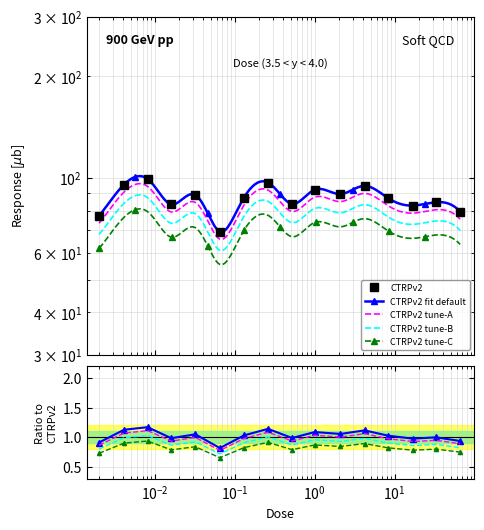

How many values are below 87?

7